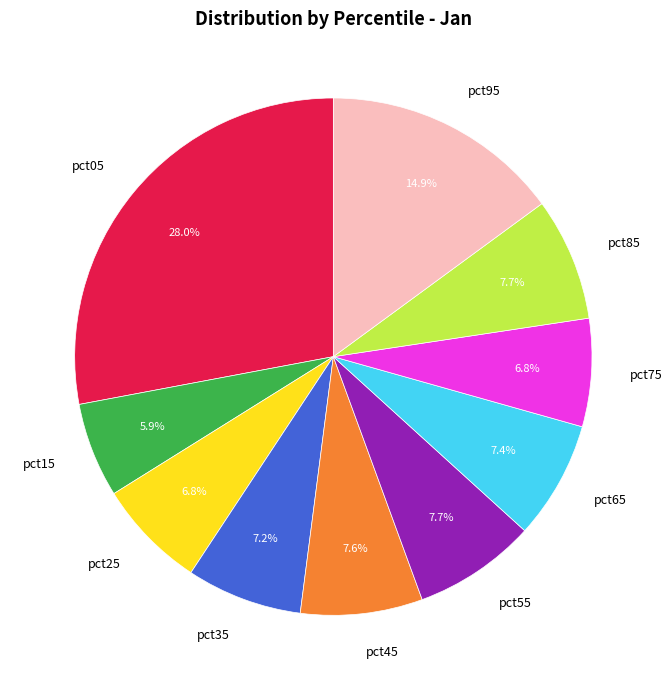

How many segments does this pie chart have?

10